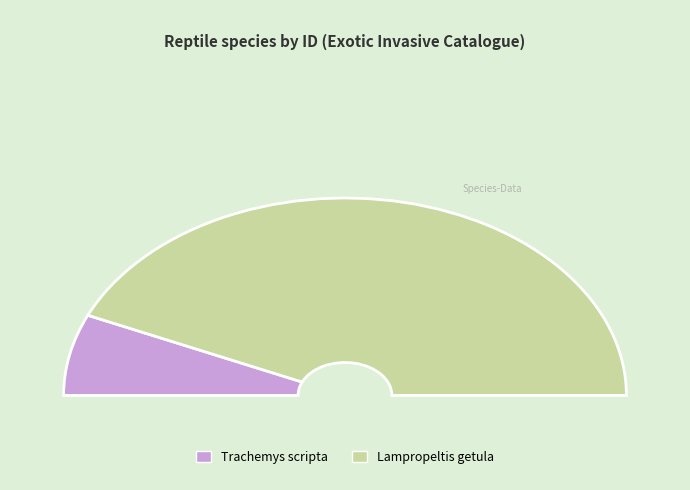

Which has a higher value, Lampropeltis getula or Trachemys scripta?

Lampropeltis getula